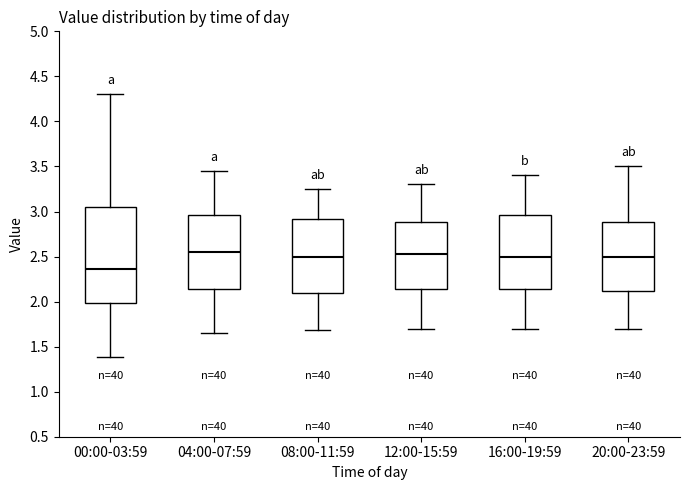

Where does the median line of the box for 08:00-11:59 sit on the y-axis? The values are not printed on the chart, so give them approximately, as read against the axis.

2.50